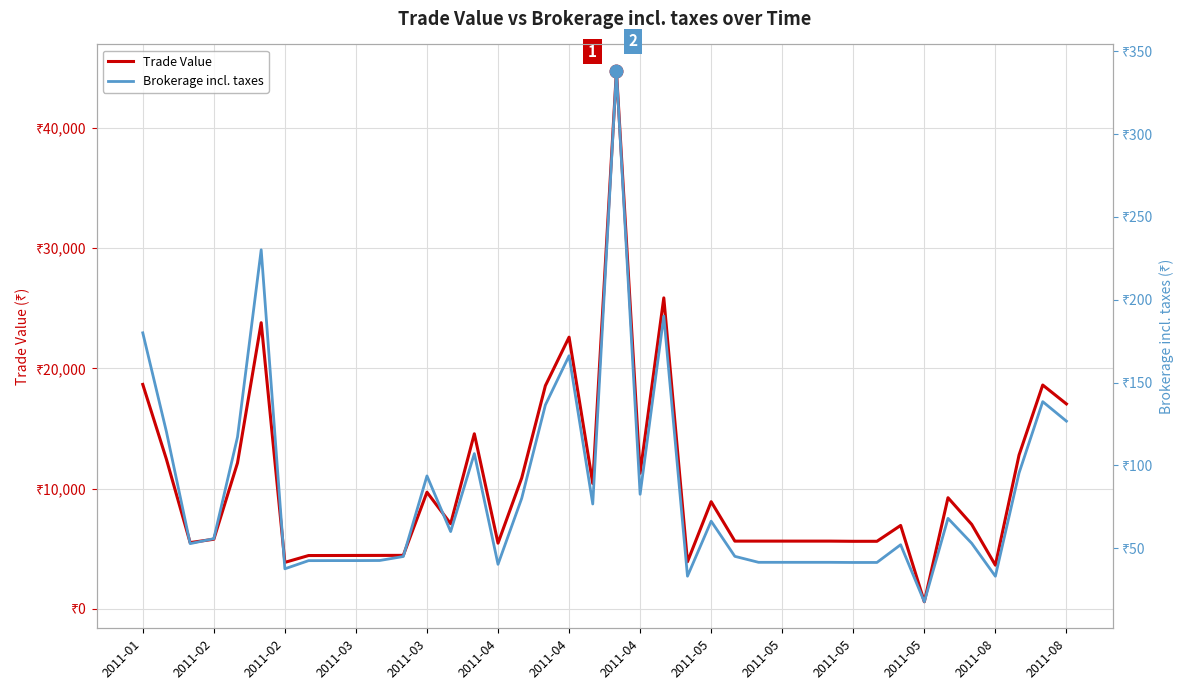

What are all the series names shown in the legend?

Trade Value, Brokerage incl. taxes